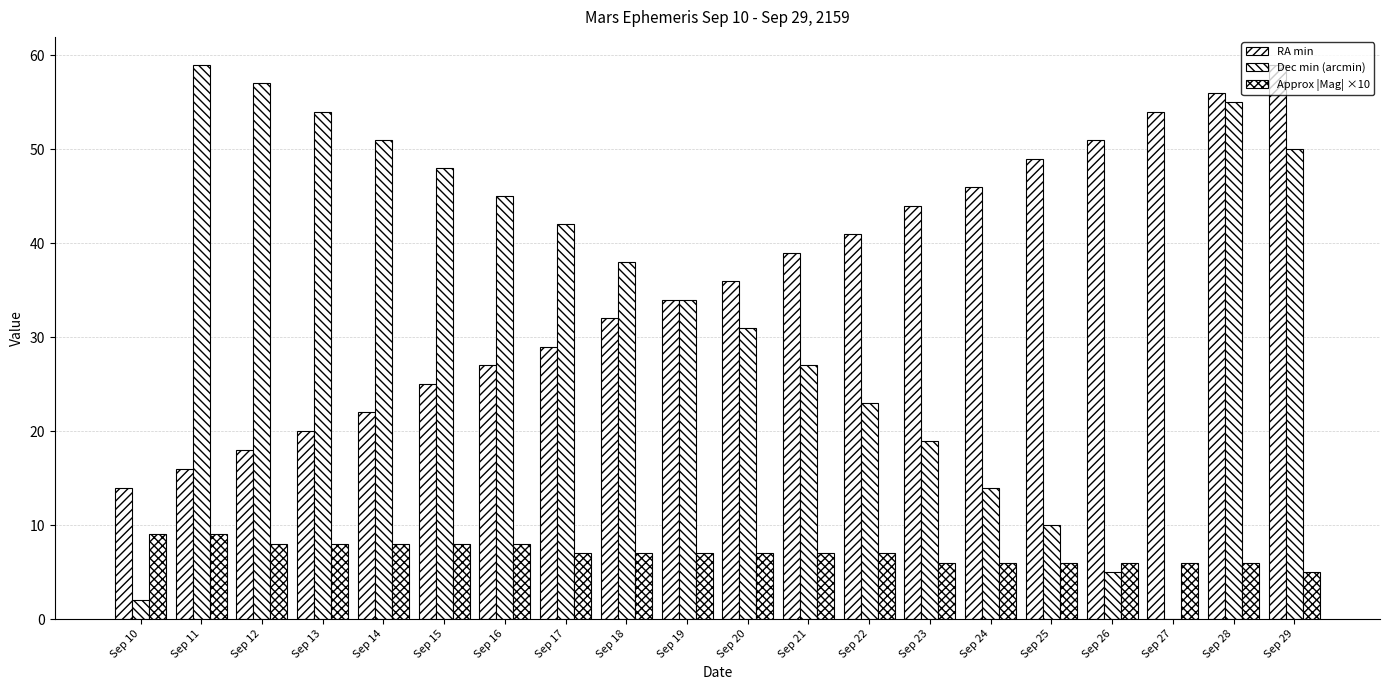

What is the difference between the maximum and minimum values in the Approx |Mag| ×10 series?

4